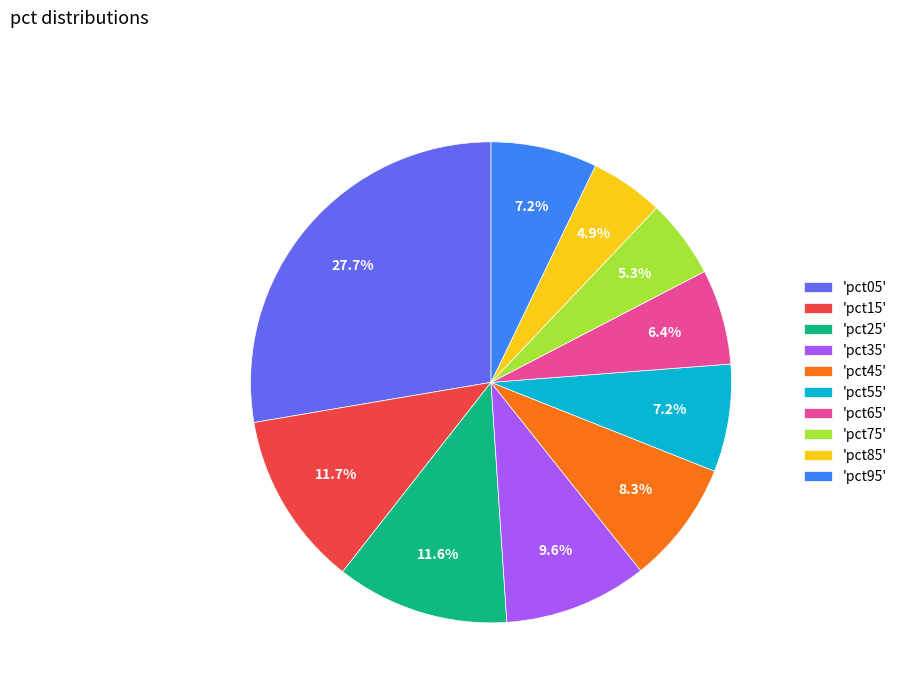

Which slice is the largest?

'pct05'